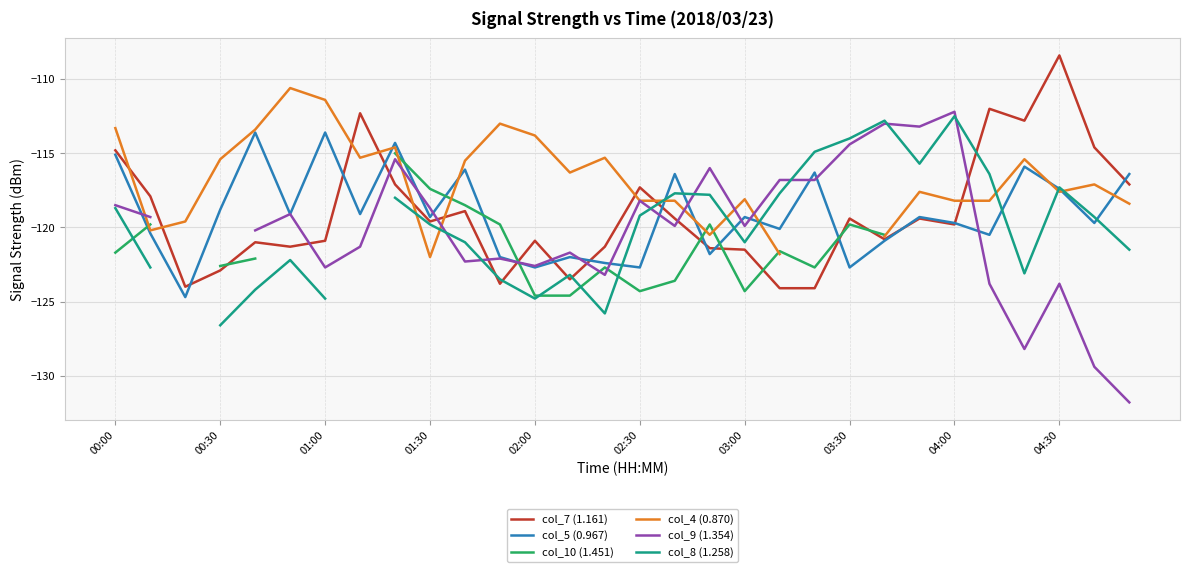

Which series has the largest total across all categories?

col_7 (1.161)